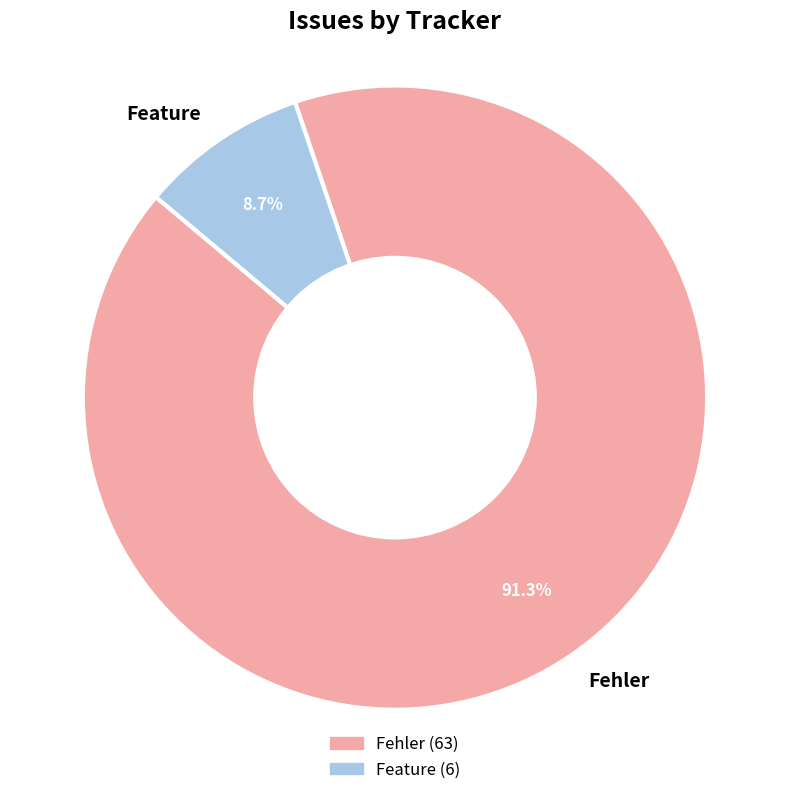

True or false: Feature accounts for 9% of the total.

True